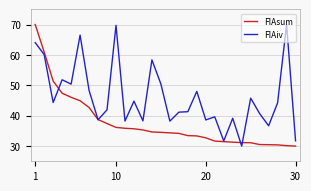

Is this an area chart (filled region under the line)?

No